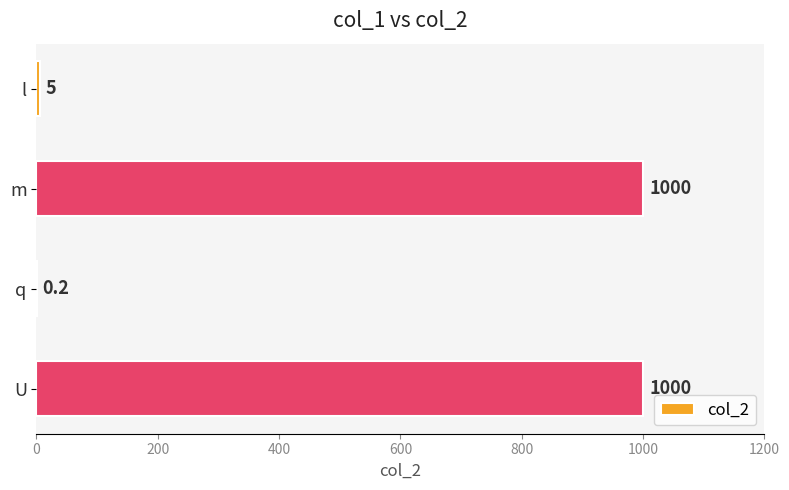

The value at q is 0.2. True or false?

True